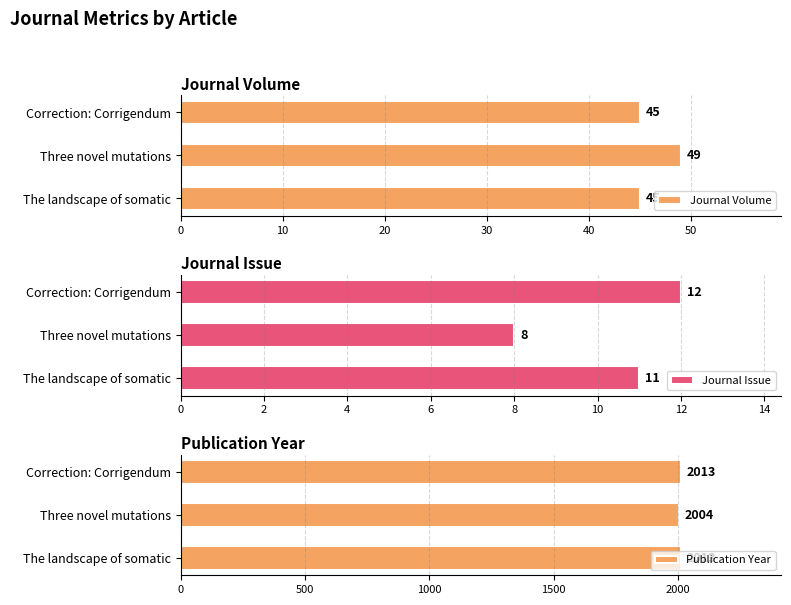

Which series has the widest spread of values?

Publication Year